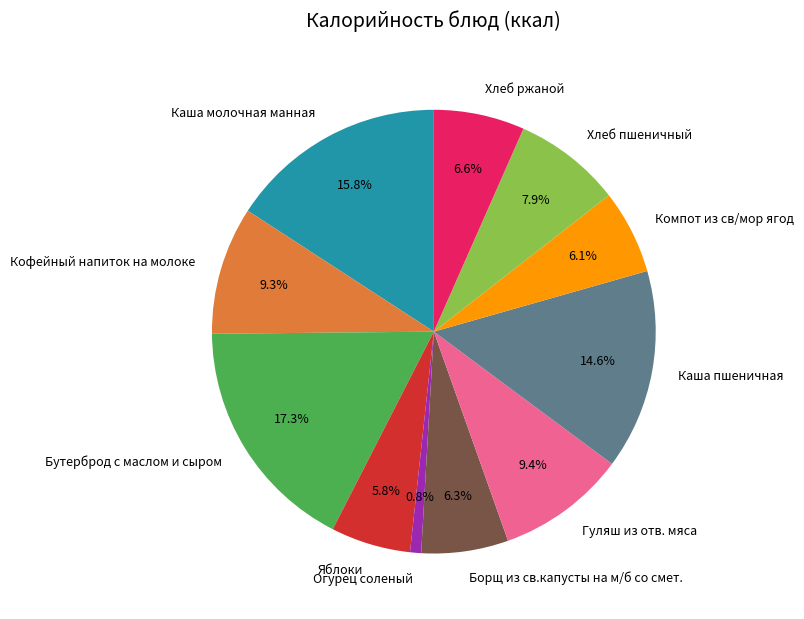

How many segments does this pie chart have?

11